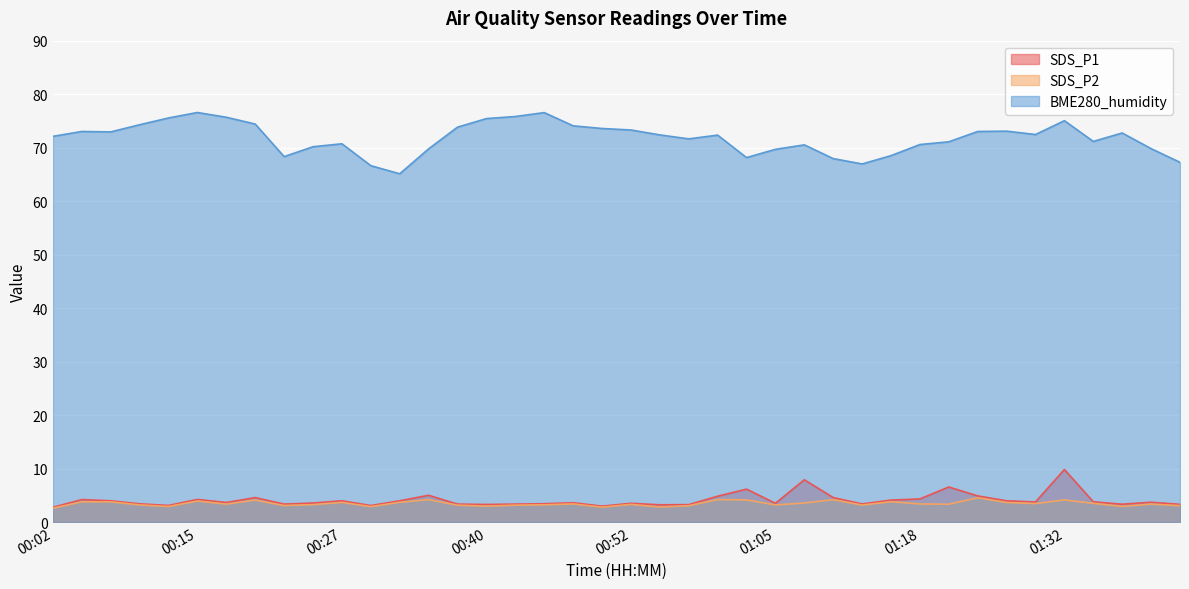

Is it true that SDS_P1 equals 1.1 at 00:35?

False